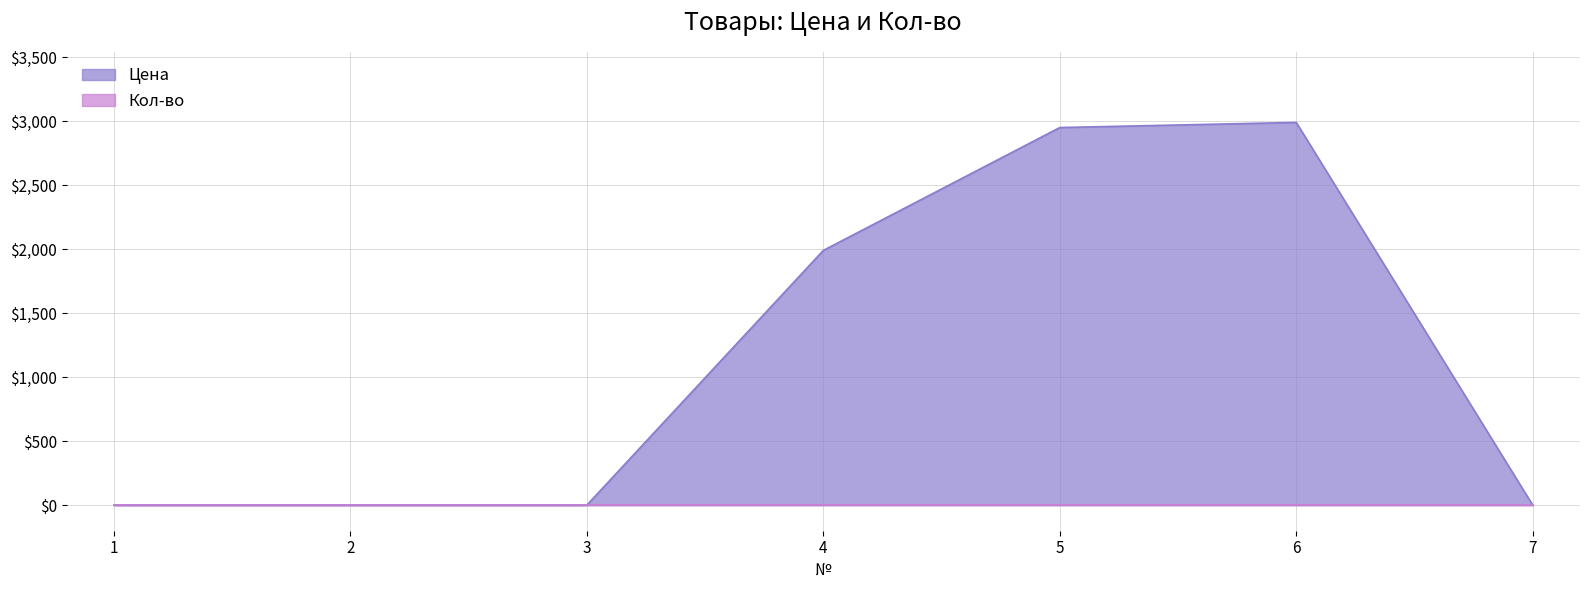

What is the difference between the maximum and minimum values?

2990